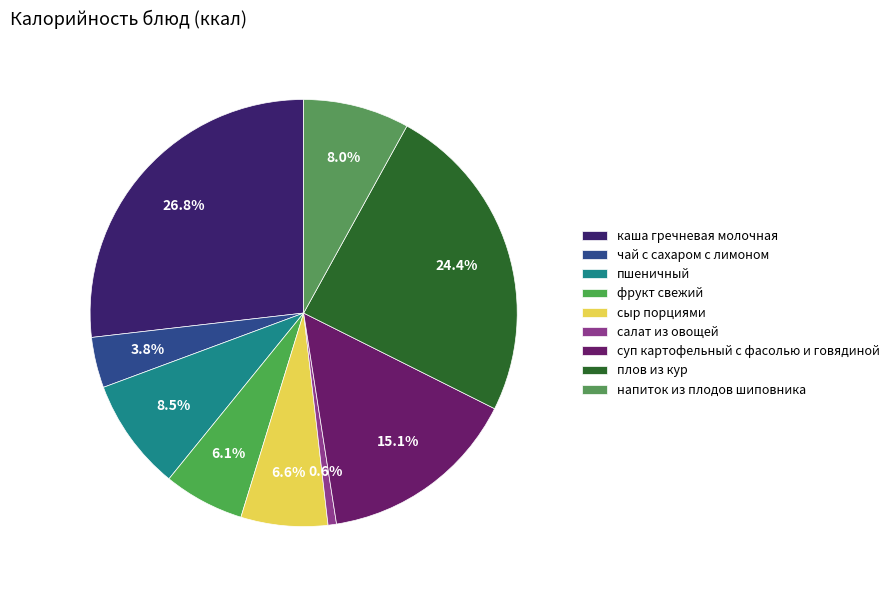

Count the number of slices in the pie.

9